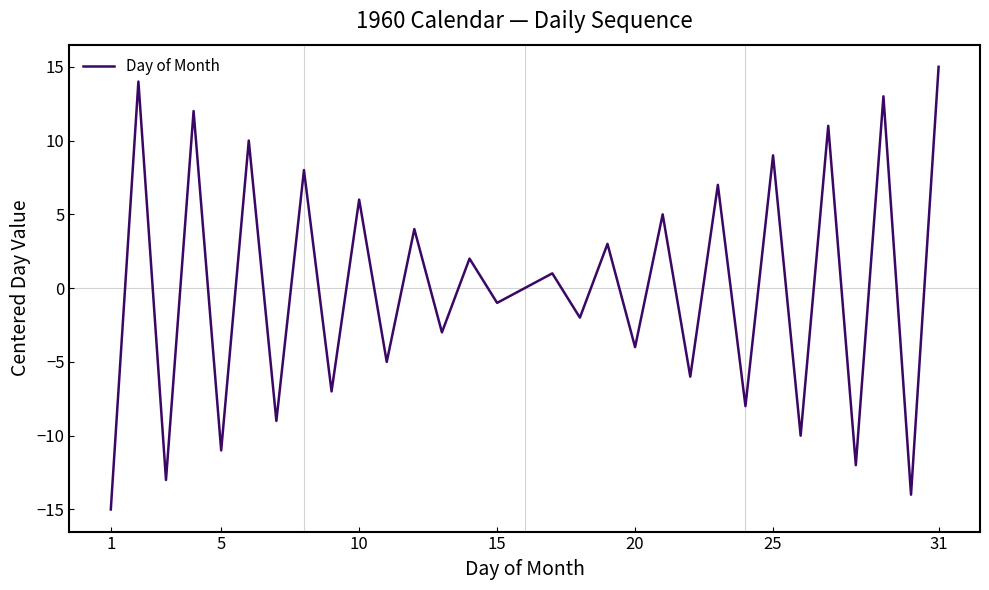

What is the minimum value shown in the chart?

-15